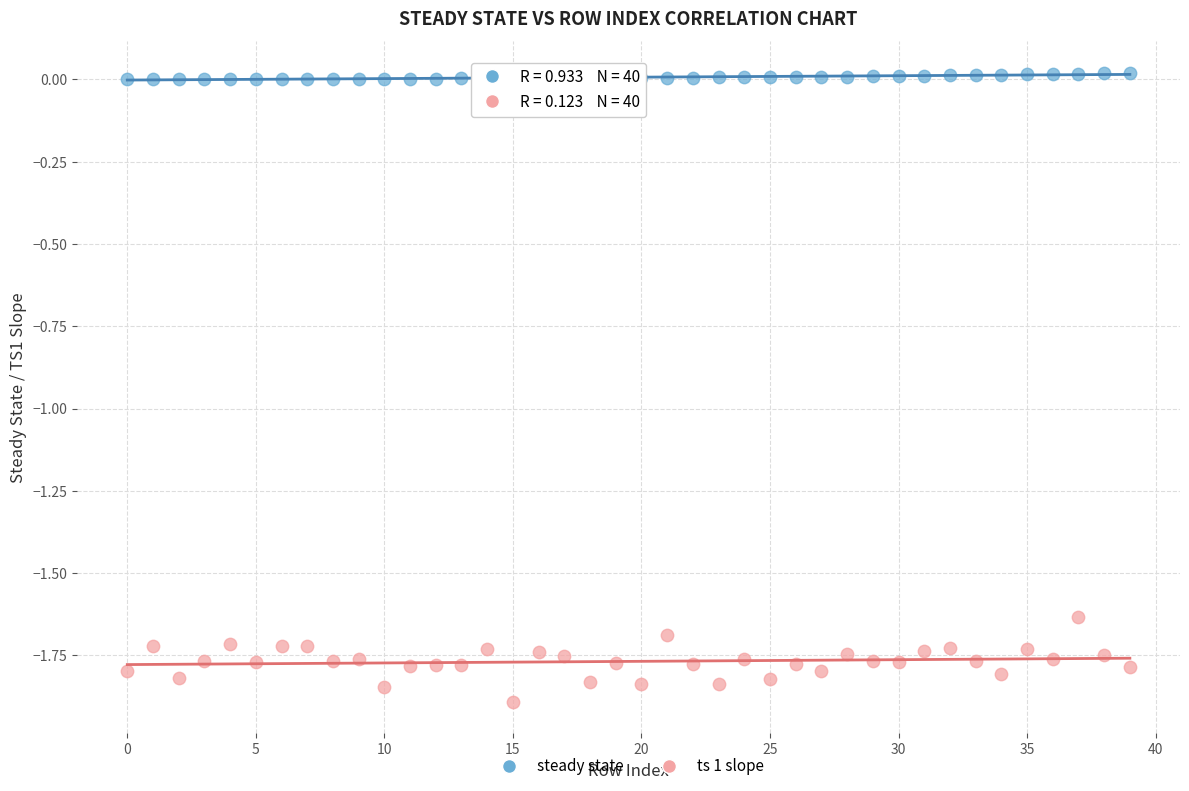

Which series contains the lowest Y value?

ts 1 slope